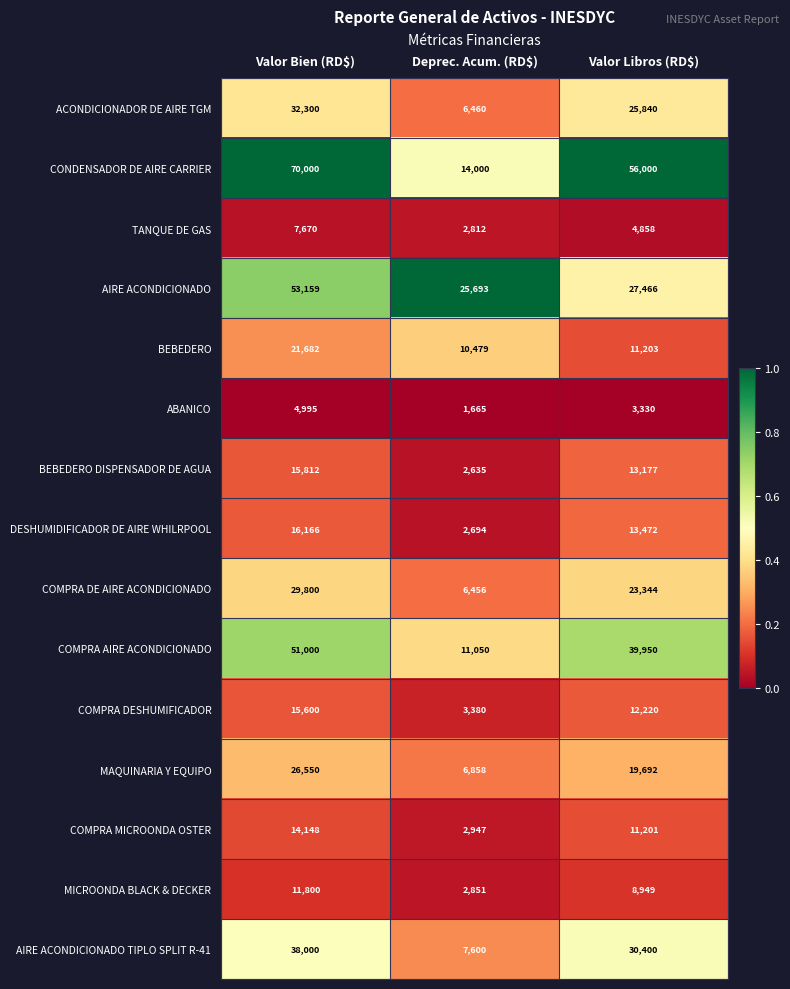

What is the difference between the highest and lowest values at Valor Libros (RD$)?

52670